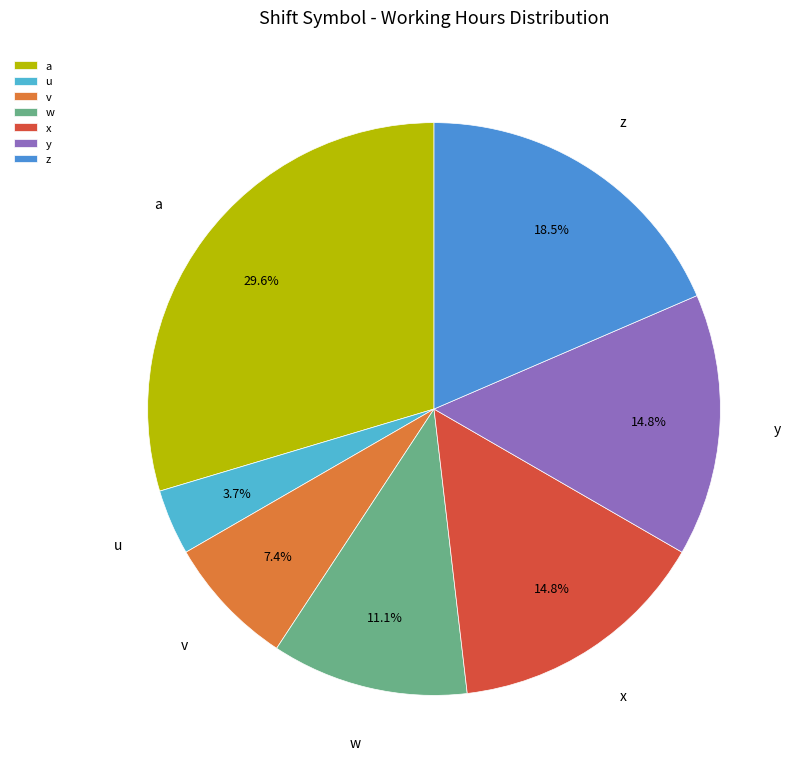

How many slices are in this pie chart?

7